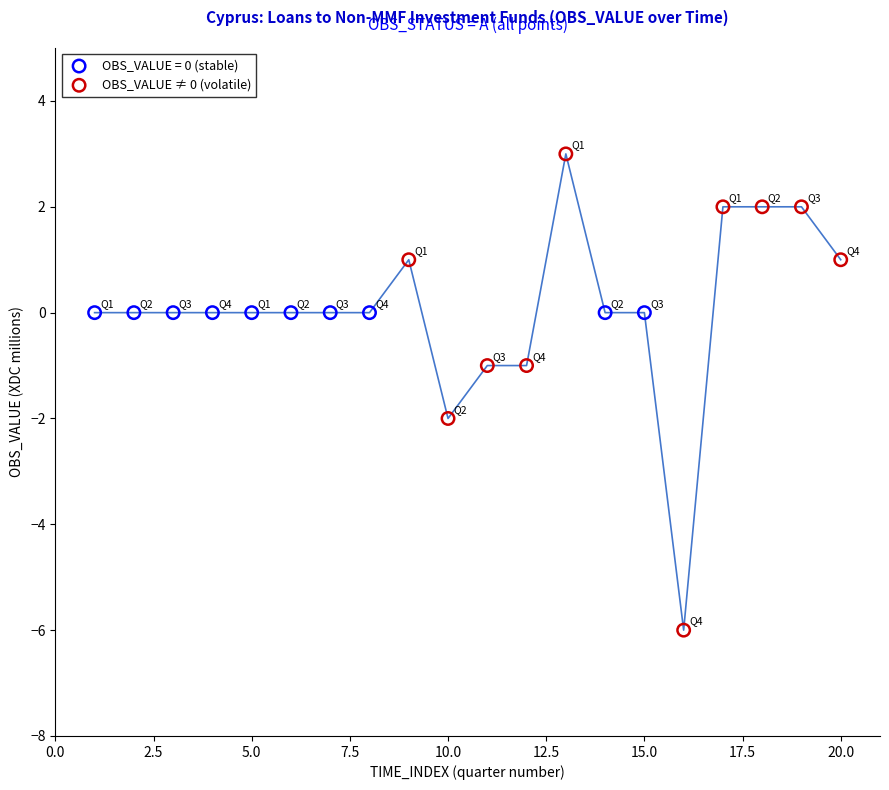

Which series contains the lowest Y value?

OBS_VALUE ≠ 0 (volatile)